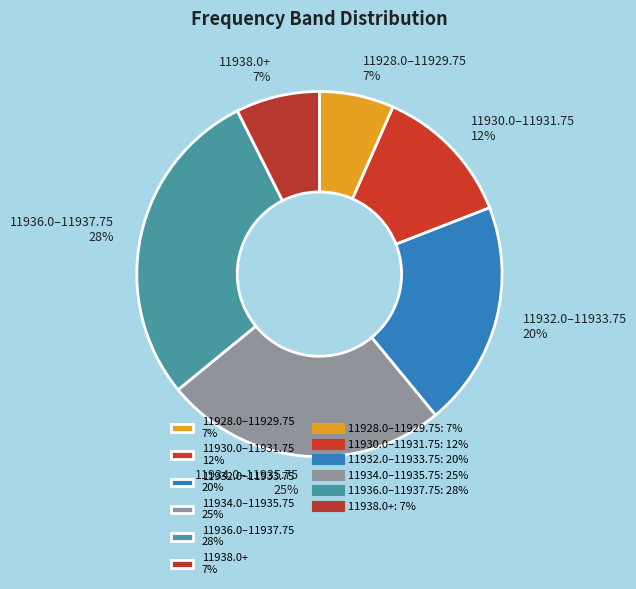

Which slice is the largest?

11936.0–11937.75 28%